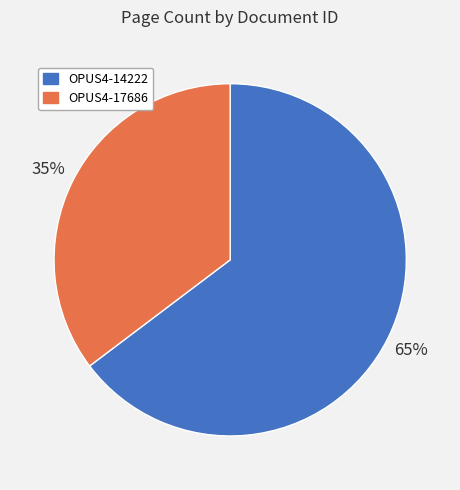

Does OPUS4-17686 account for over 50% of the chart?

No